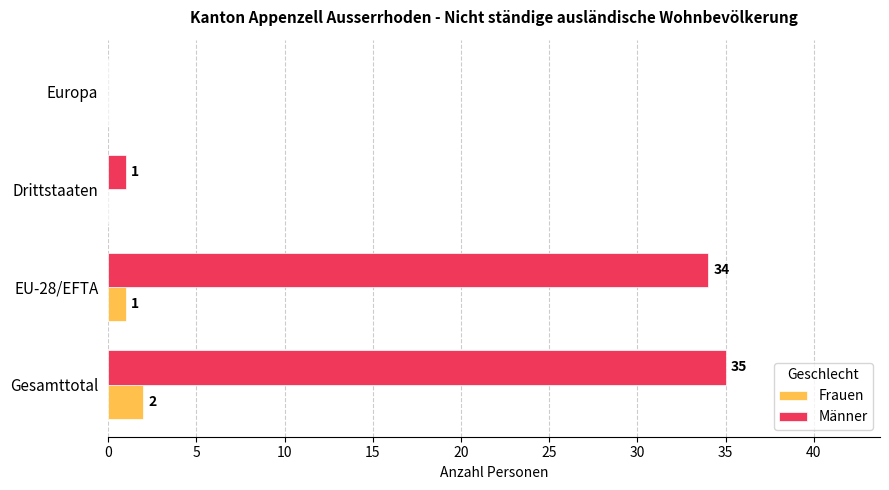

Is it true that Männer equals 35 at Gesamttotal?

True